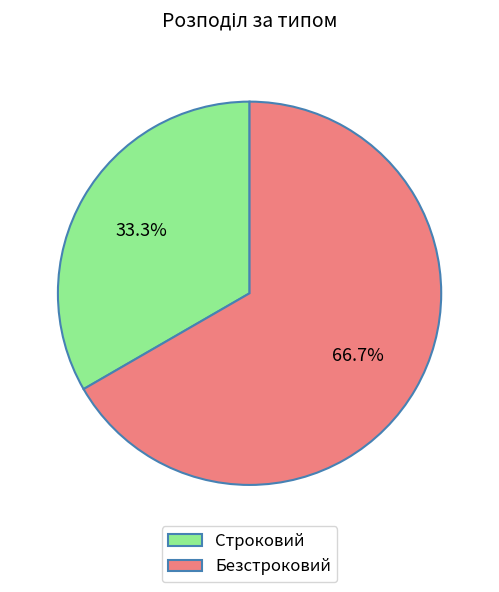

Does Строковий represent more than half of the total?

No